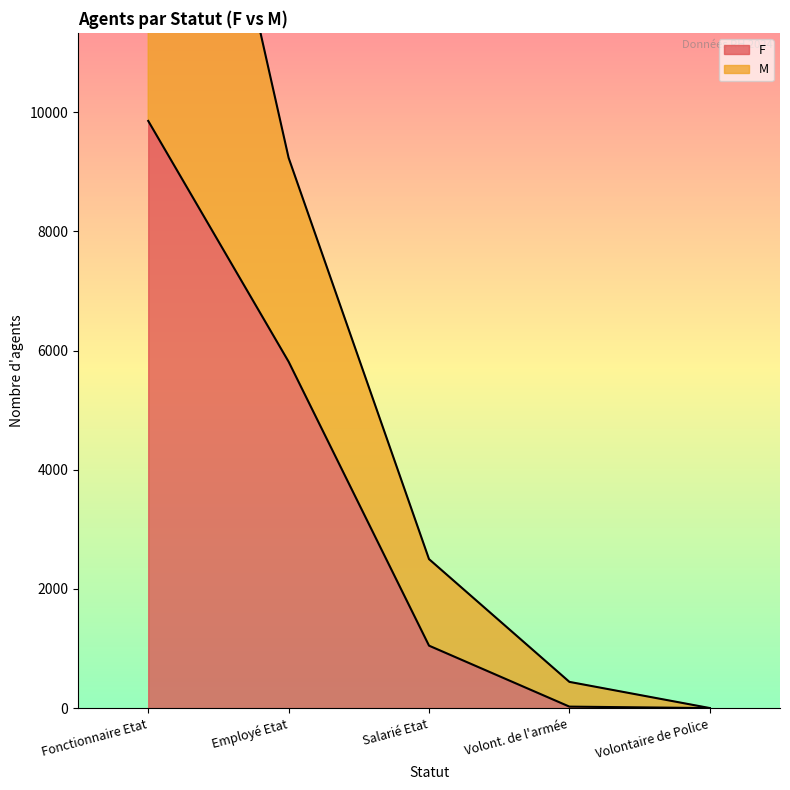

At which category is the sum across all series the highest?

Fonctionnaire Etat